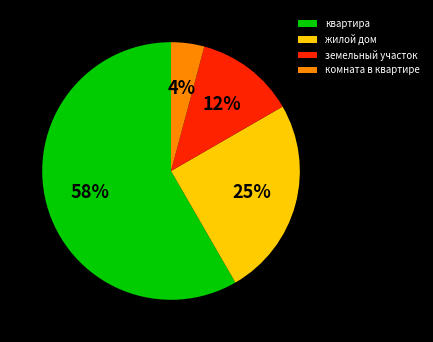

Which category has the smallest portion of the pie?

комната в квартире